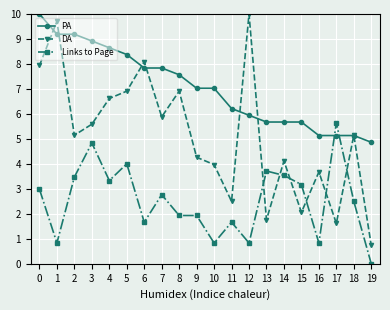

True or false: DA and Links to Page cross at least once.

True